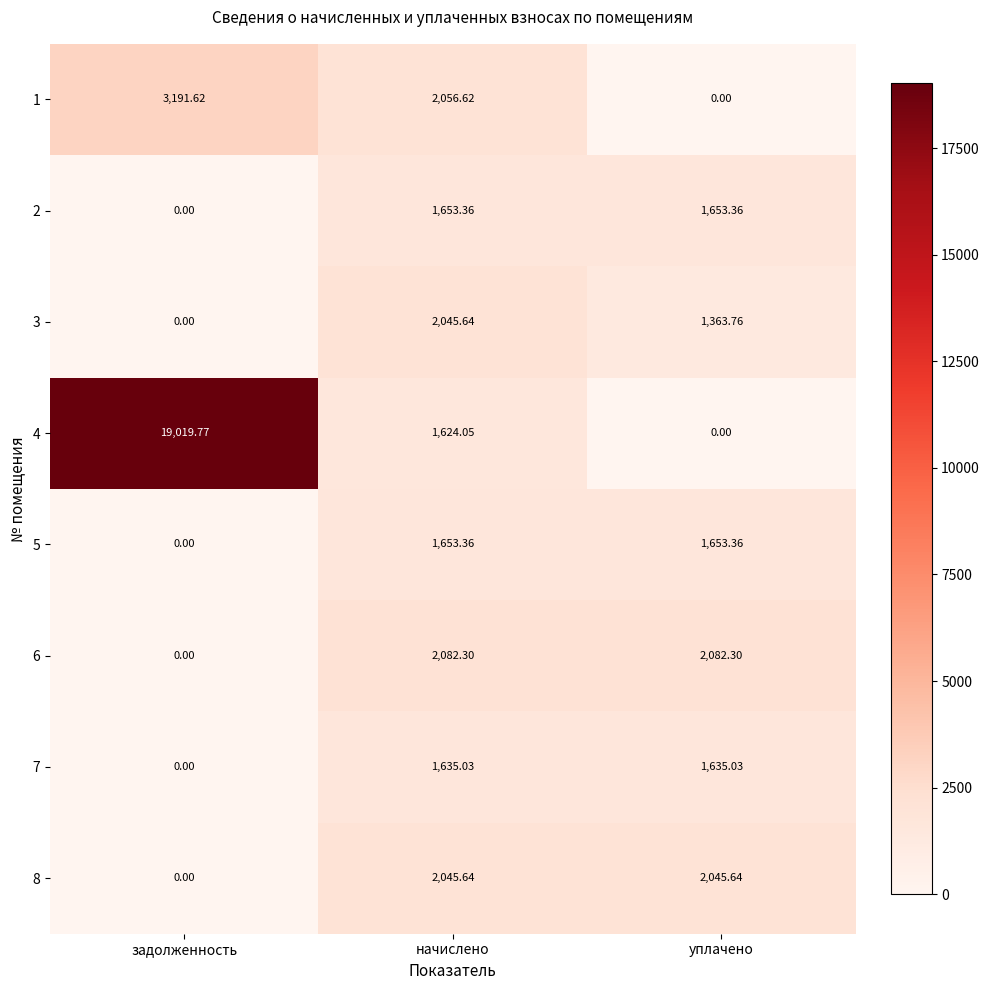

At which label is 5 closest to 826?

задолженность